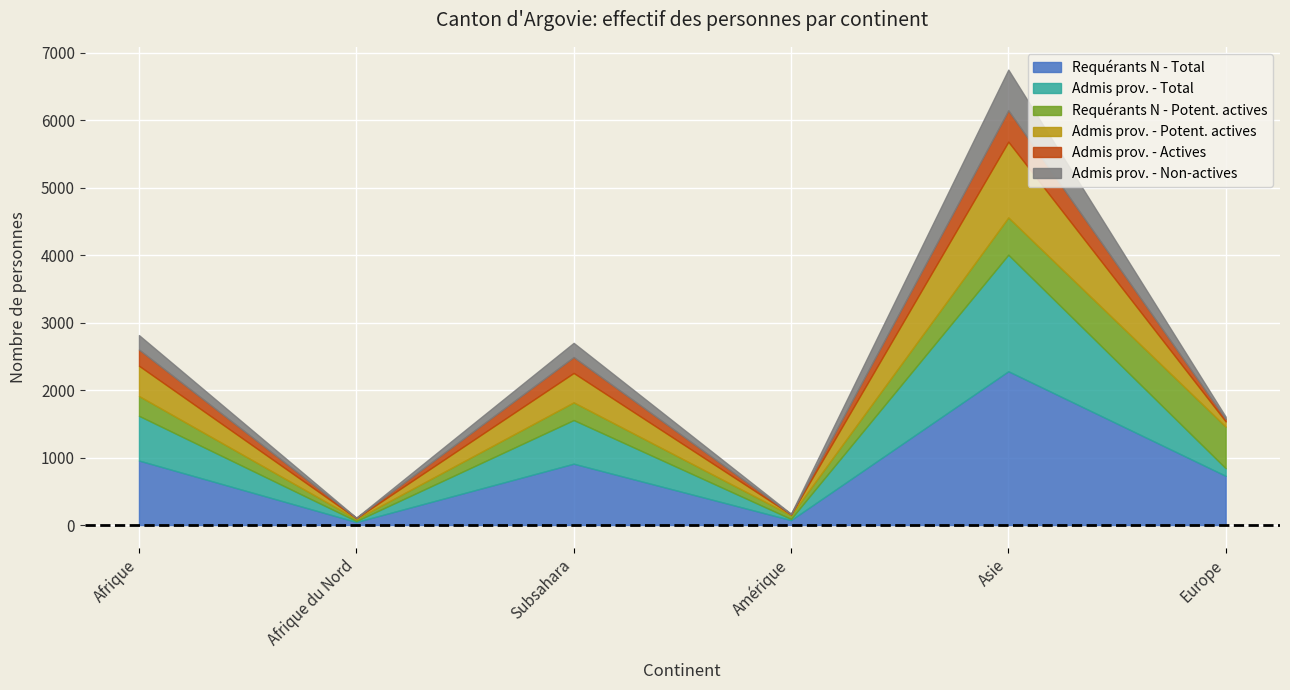

What is the smallest value displayed?

3